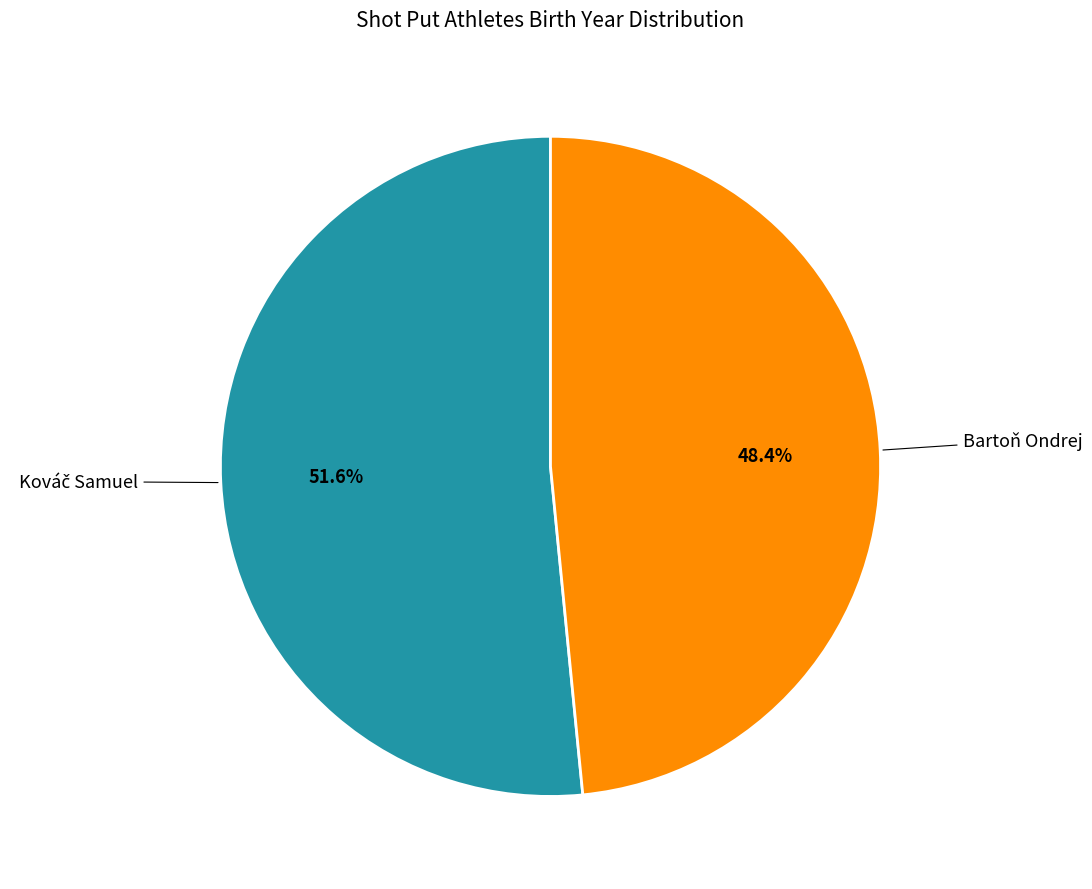

Does any single category account for the majority?

Yes